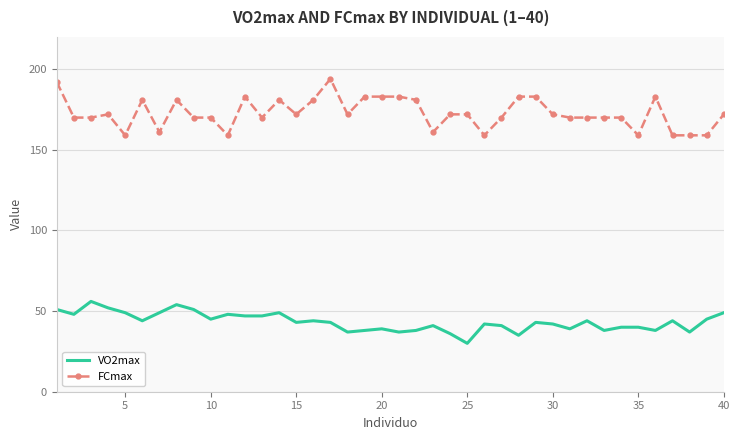

At how many categories does at least one series exceed 139?

40